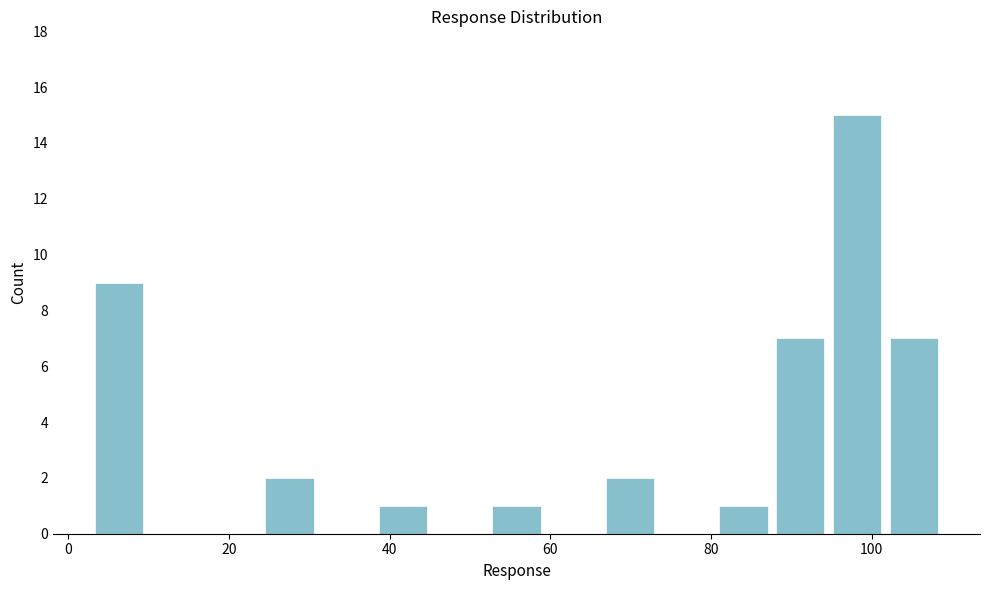

Read against the x-axis, roughly where is the centre of the tallest bar?

98